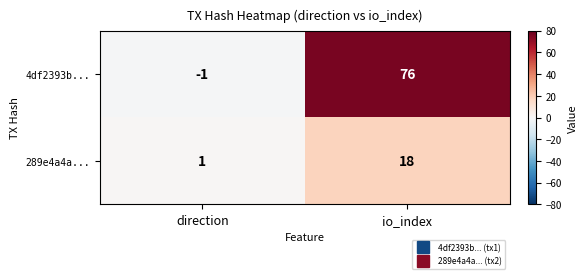

Where is 4df2393b... nearest to the value 37?

direction